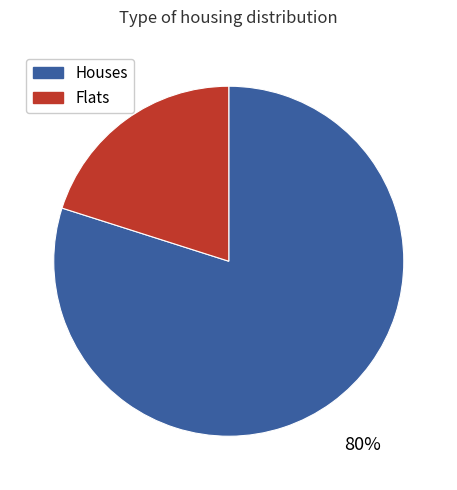

Count the number of slices in the pie.

2